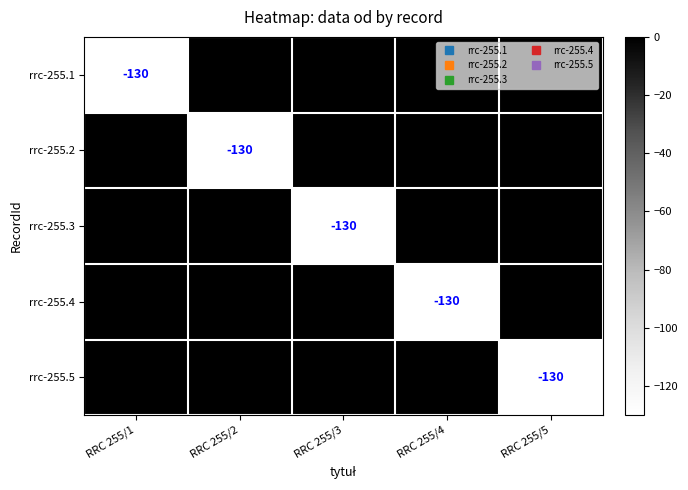

Where is rrc-255.3 nearest to the value -65?

RRC 255/1